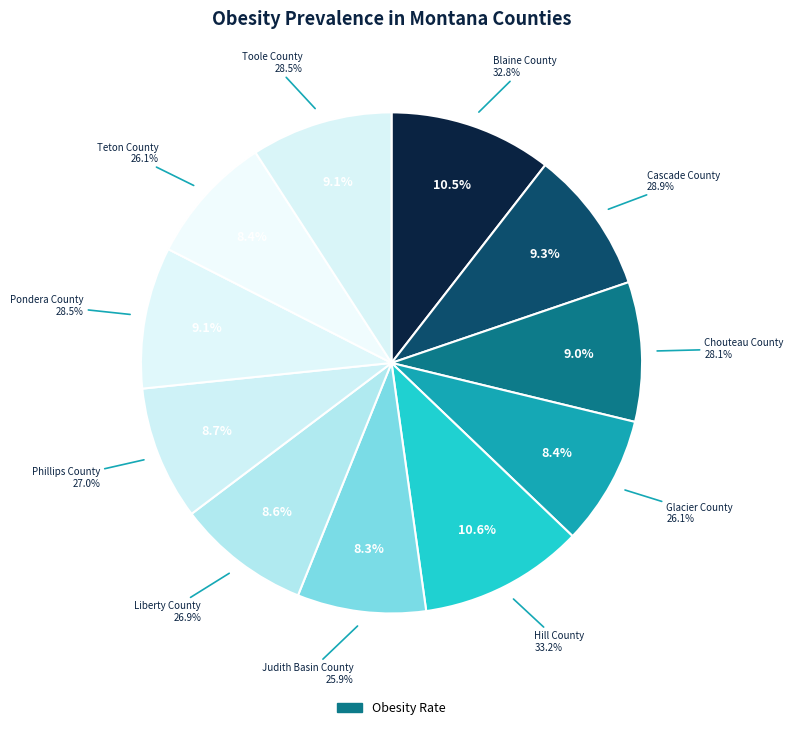

What percentage do Cascade County and Glacier County together represent?

17.6%